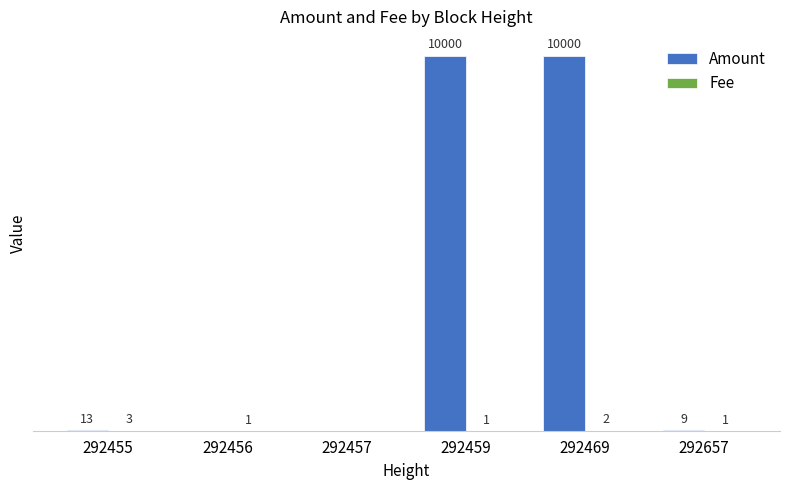

Which series has the largest total across all categories?

Amount